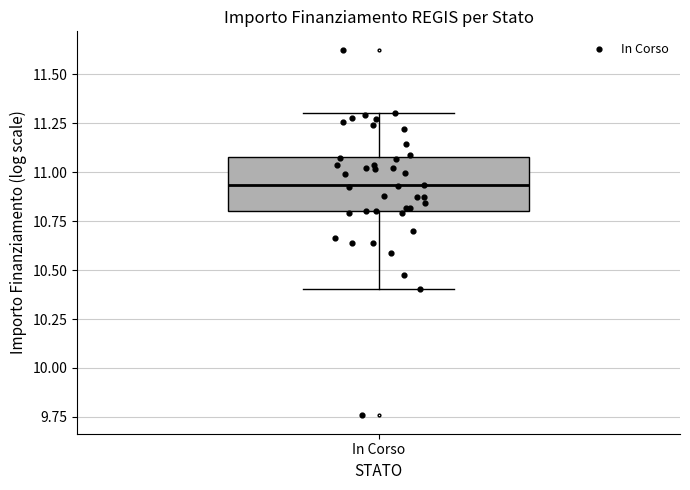

Read this box plot against the y-axis: the position of the median line, the range covered by the box, and the ends of both whiskers. The values are not printed on the chart, so give them approximately, as read against the axis.

median 10.95, box 10.80 to 11.10, whiskers 10.40 to 11.30